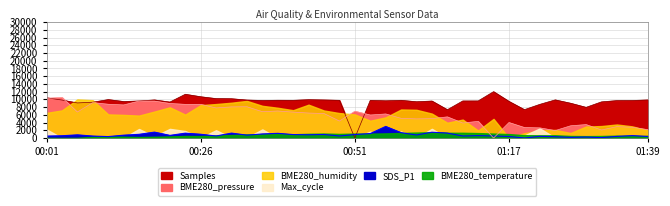

At which category does SDS_P1 reach its first local peak?

00:06